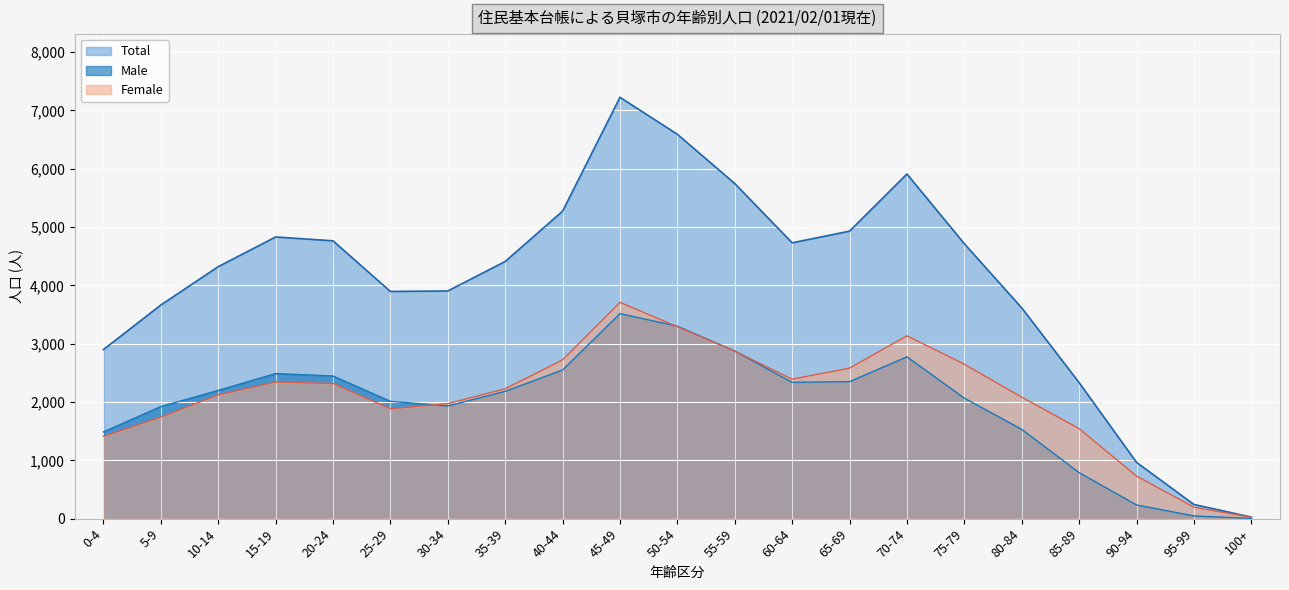

True or false: Total and Male cross at least once.

False